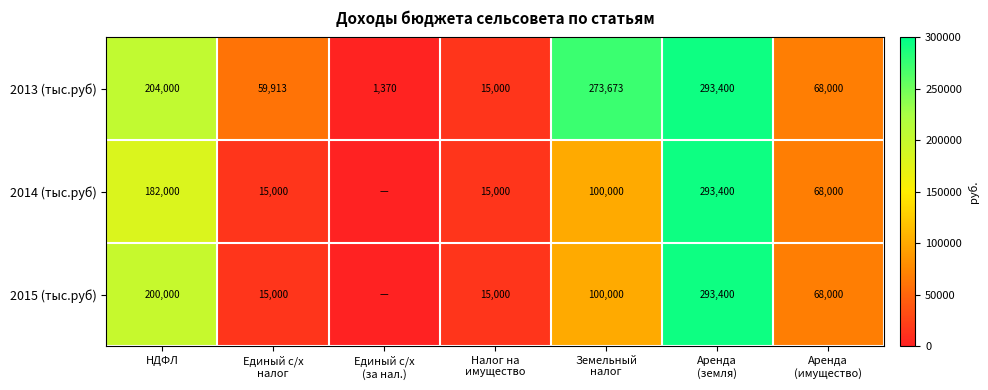

Where is 2013 (тыс.руб) nearest to the value 147385?

НДФЛ